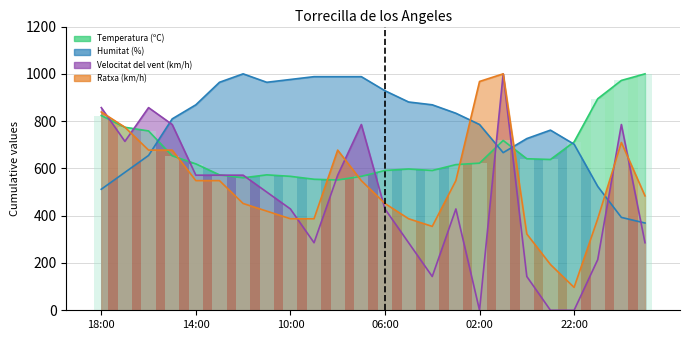

What is the approximate value of Temperatura (ºC) at 08:00?

551.1